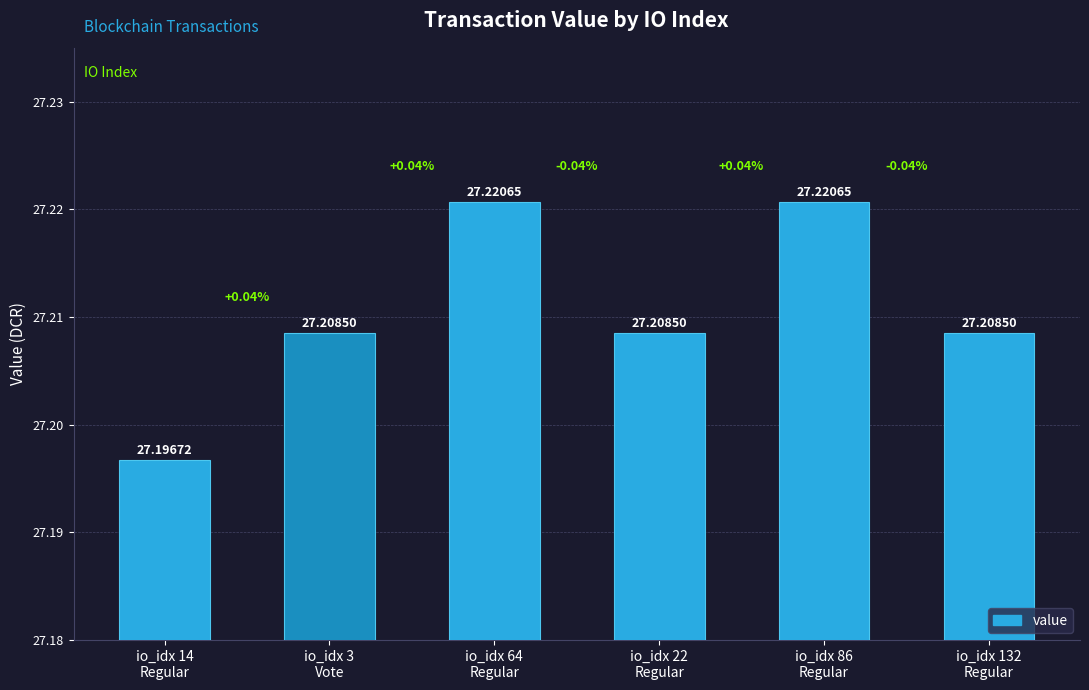

At which category does the chart reach its minimum across all series?

io_idx 14
Regular